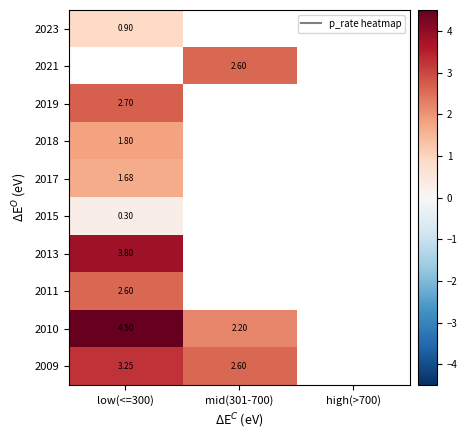

Is it true that 2023 equals 1.3 at low(<=300)?

False